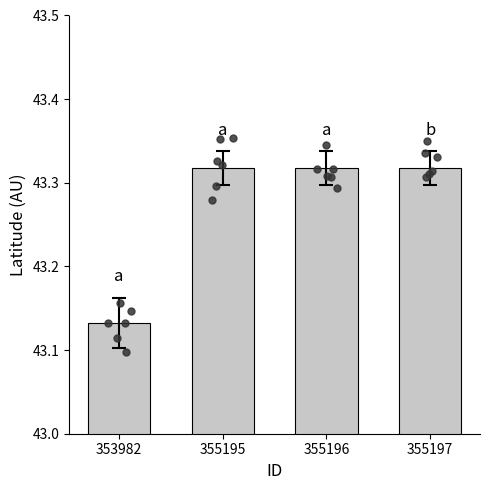

What is the ratio of the value at 355196 to the value at 355195?

1.0